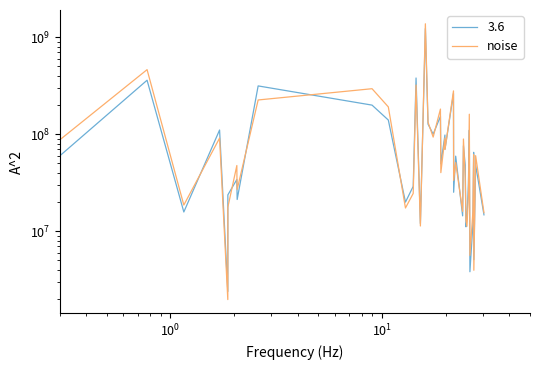

What is the sum of all values?

4732067417.4